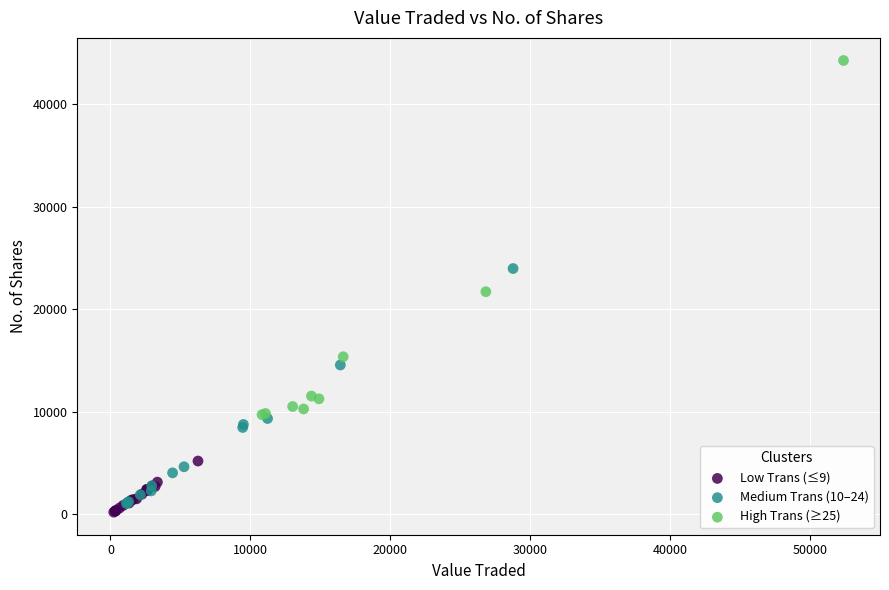

Which series reaches the maximum Y coordinate?

High Trans (≥25)